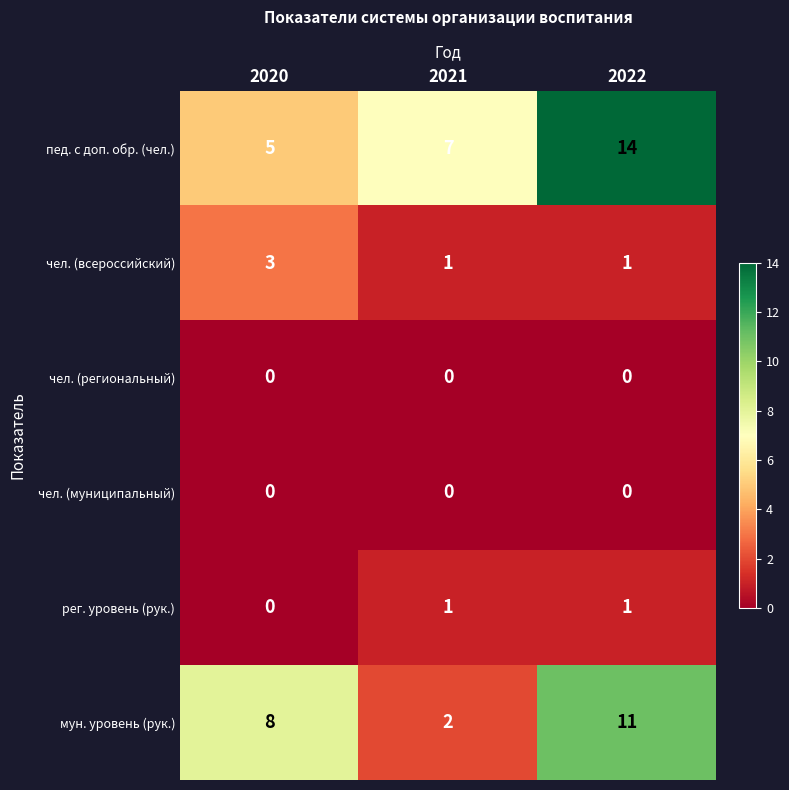

The мун. уровень (рук.) series shows 8 at 2020. True or false?

True